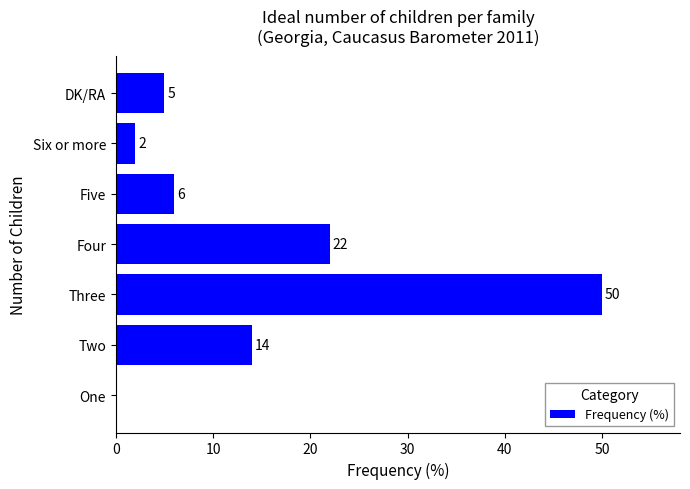

Are the bars horizontal?

Yes